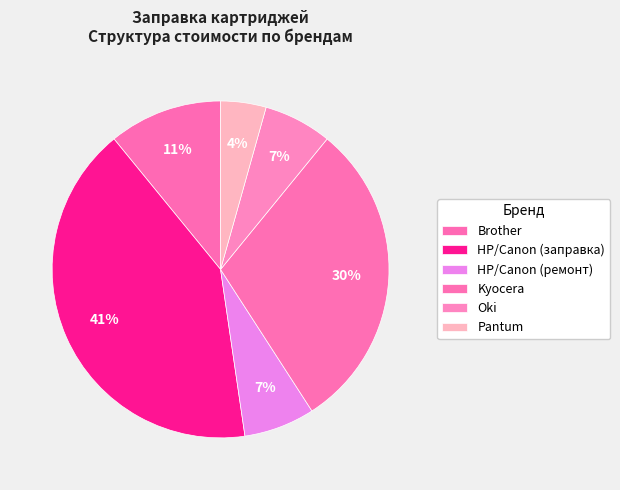

Which has a higher value, Pantum or Kyocera?

Kyocera